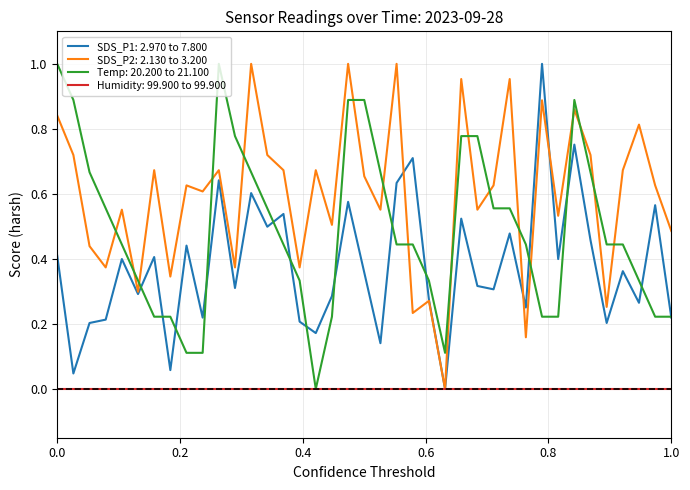

List the series in order of their overall mean, lowest first.

Humidity: 99.900 to 99.900, SDS_P1: 2.970 to 7.800, Temp: 20.200 to 21.100, SDS_P2: 2.130 to 3.200